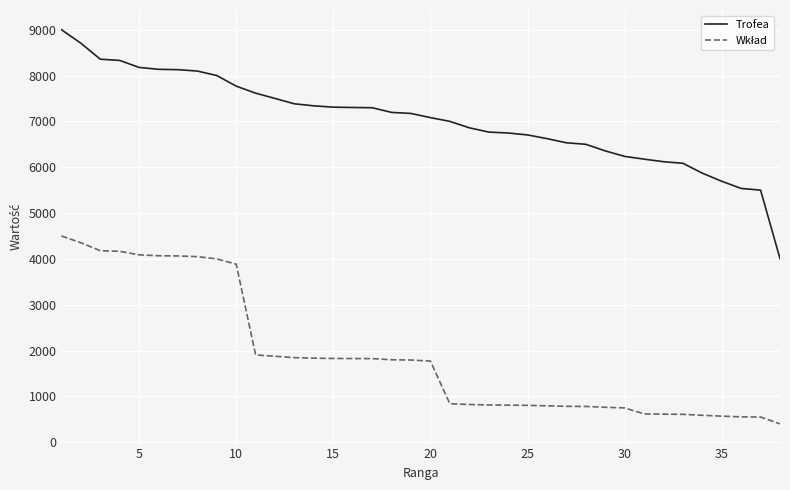

What is the greatest value displayed?

9000